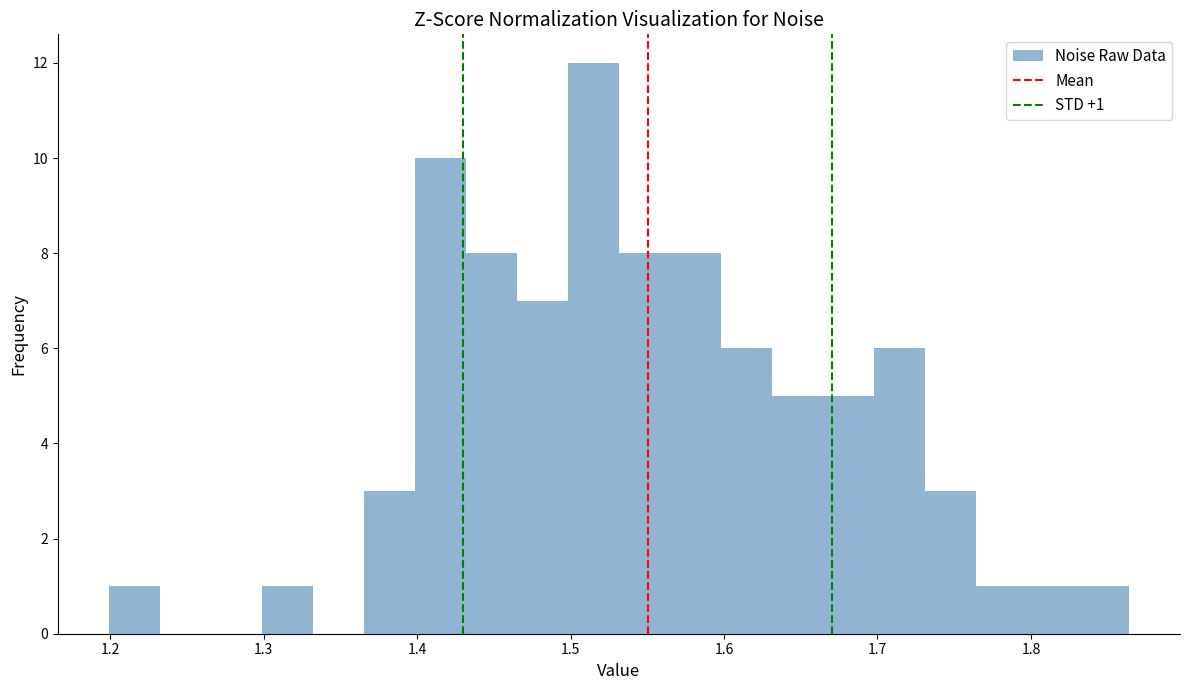

Read against the x-axis, roughly where is the centre of the tallest bar?

1.51